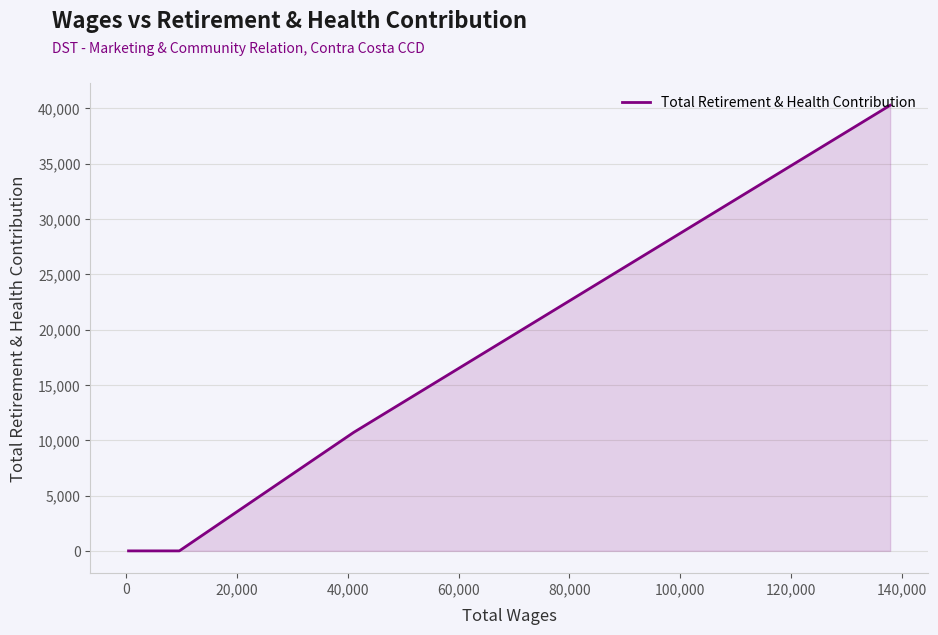

What is the greatest value displayed?

40266